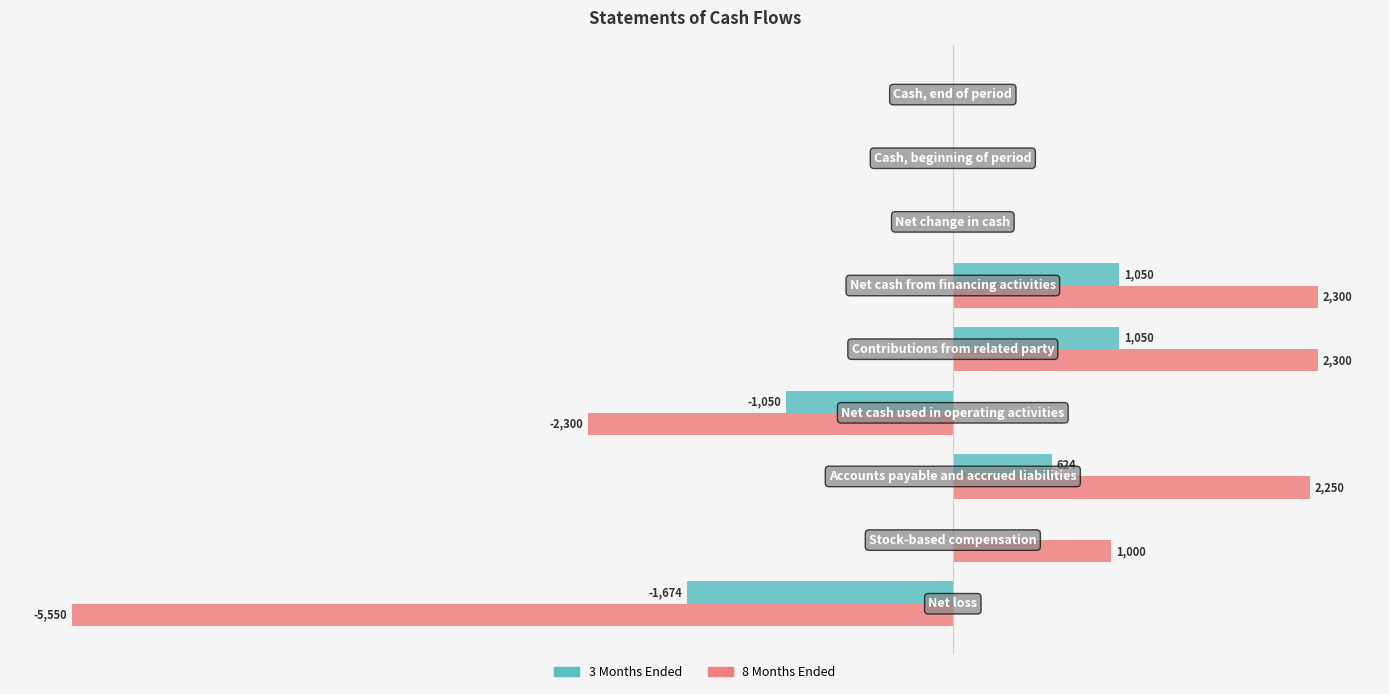

What are all the series names shown in the legend?

3 Months Ended, 8 Months Ended